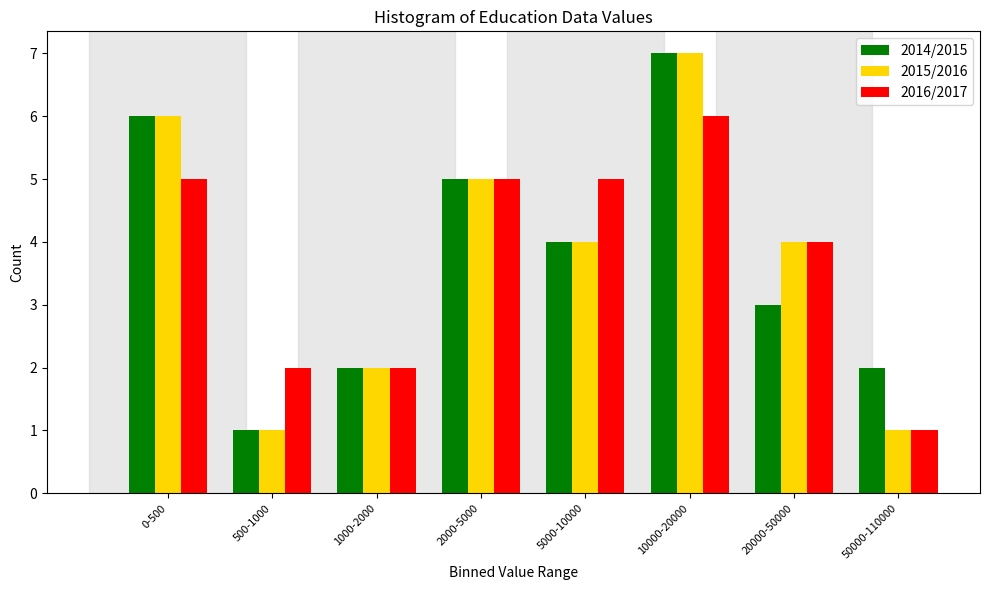

Reading left to right, what are all the values shown in this chart?

2014/2015: 0-500=6	500-1000=1	1000-2000=2	2000-5000=5	5000-10000=4	10000-20000=7	20000-50000=3	50000-110000=2
2015/2016: 0-500=6	500-1000=1	1000-2000=2	2000-5000=5	5000-10000=4	10000-20000=7	20000-50000=4	50000-110000=1
2016/2017: 0-500=5	500-1000=2	1000-2000=2	2000-5000=5	5000-10000=5	10000-20000=6	20000-50000=4	50000-110000=1